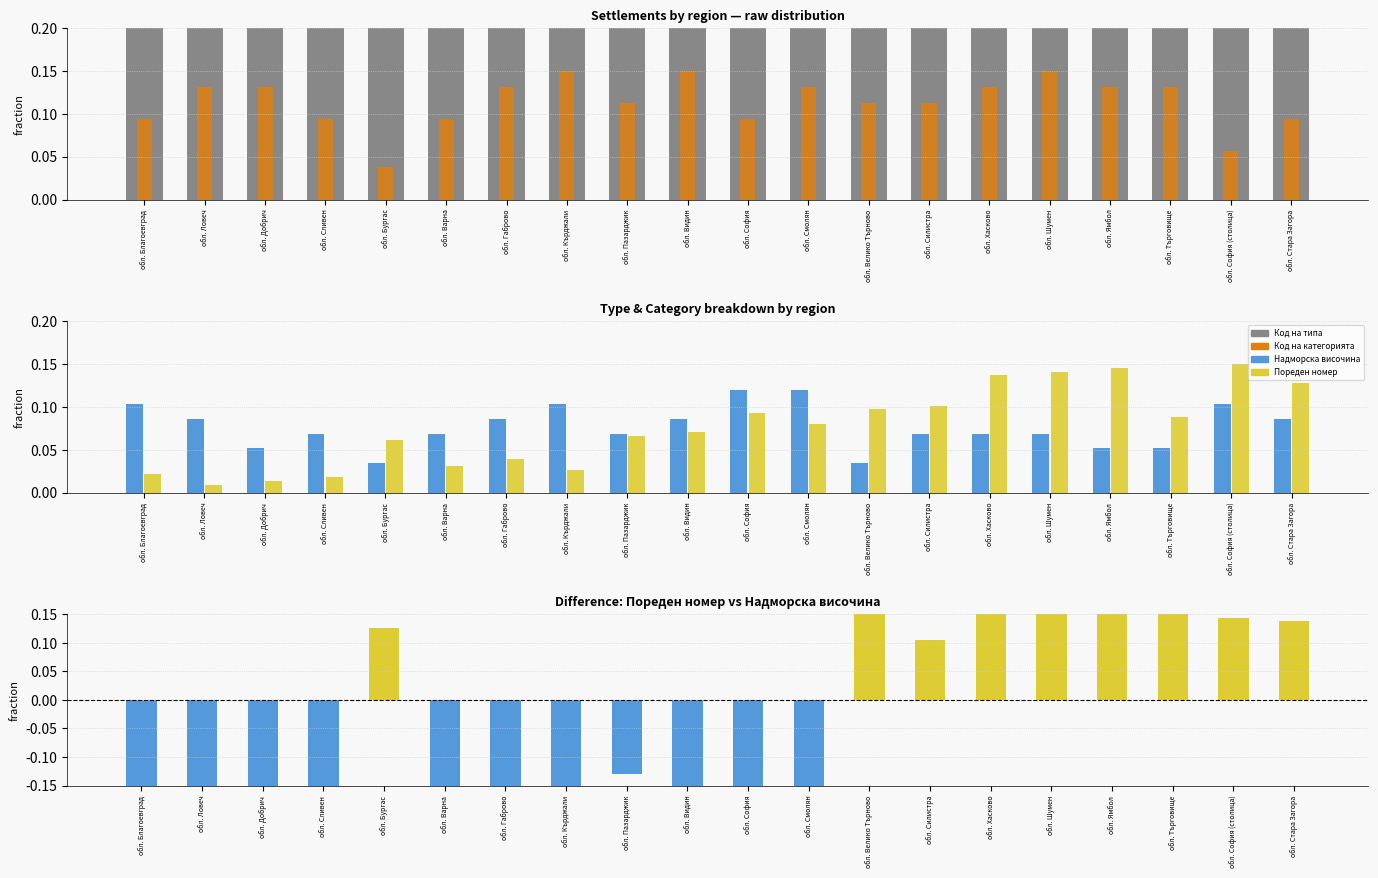

Which series has the largest range (max minus min)?

Разлика (Пореден номер − Надморска височина)